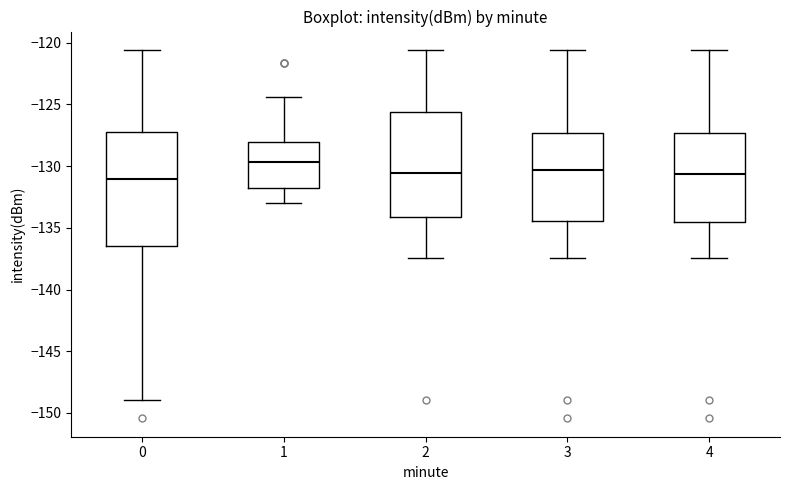

Where is the upper edge of the box at x = 1 on the y-axis? The values are not printed on the chart, so give them approximately, as read against the axis.

-128.0